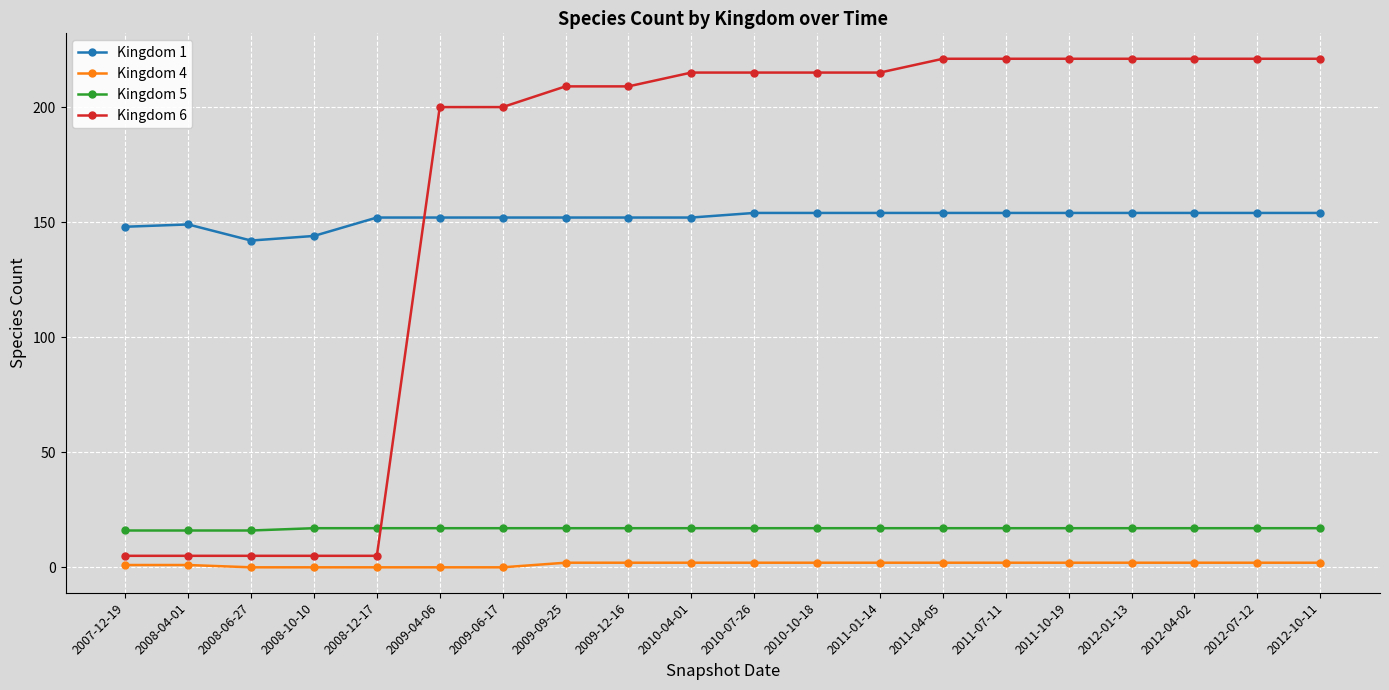

How many categories are shown in the chart?

20